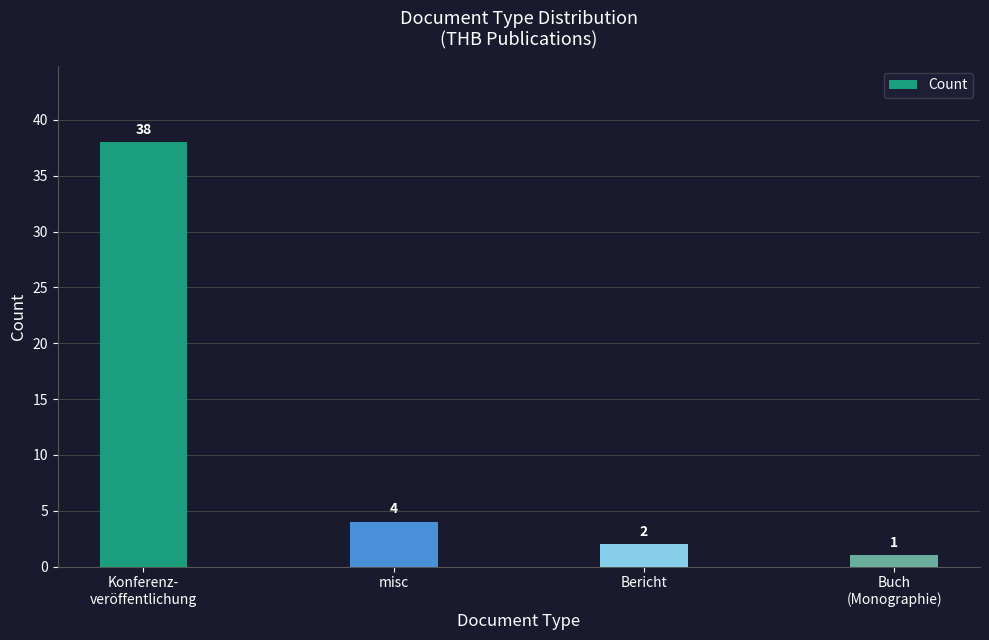

What is the change in value from Konferenz-
veröffentlichung to misc?

-34